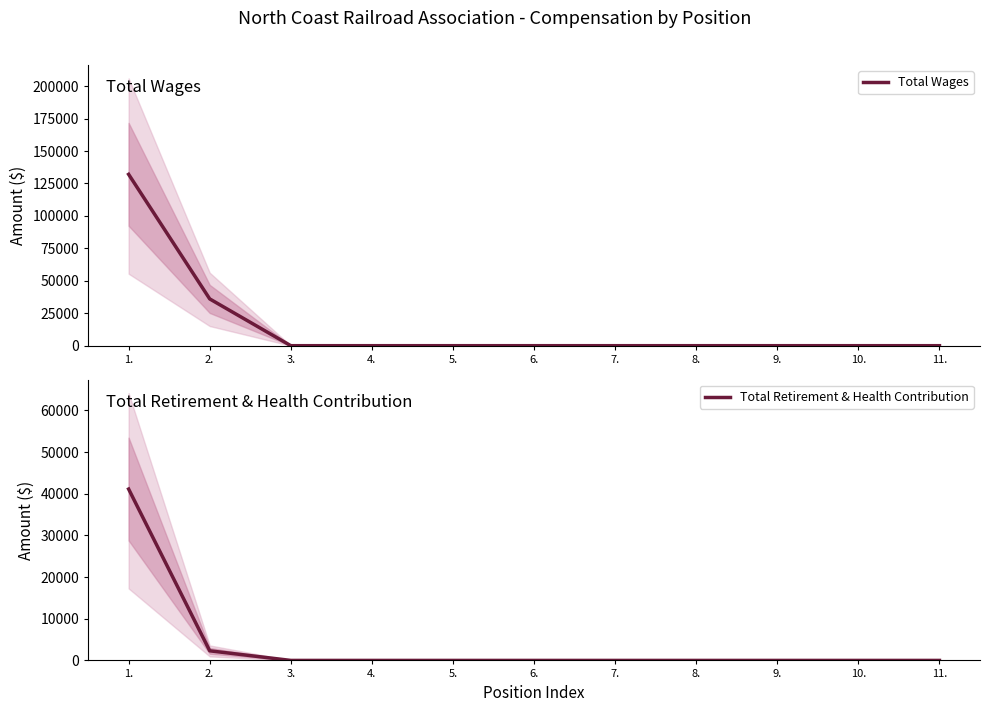

What is the sum of all Total Retirement & Health Contribution values?

43427